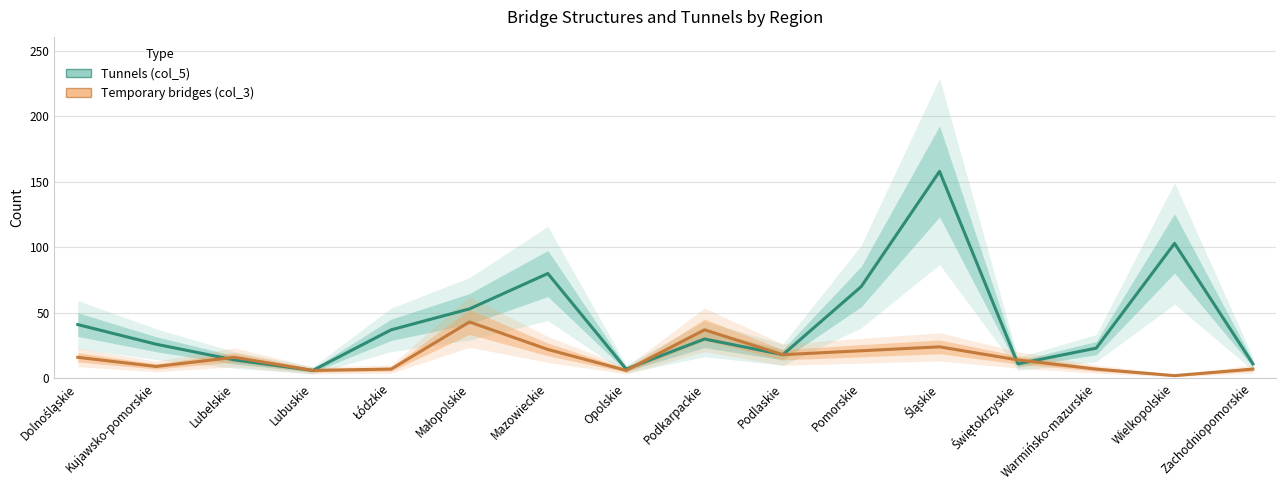

At how many categories does at least one series exceed 108?

1